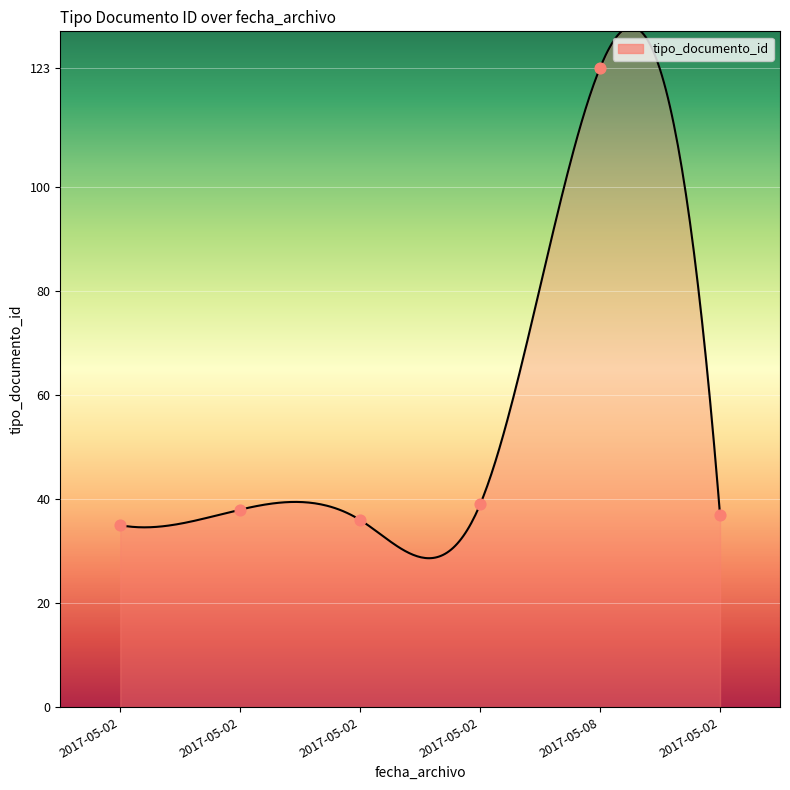

What is the change in value from 2017-05-02 to 2017-05-02?

+3